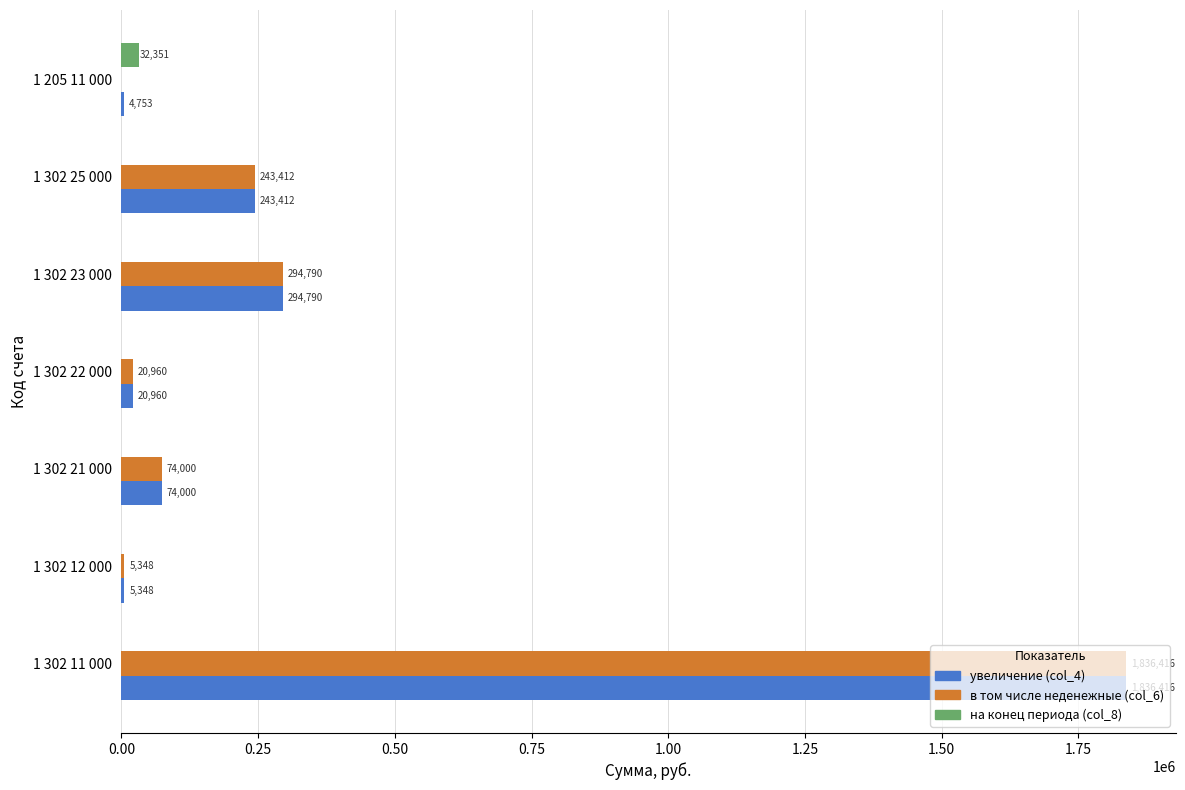

Which series has the widest spread of values?

в том числе неденежные (col_6)